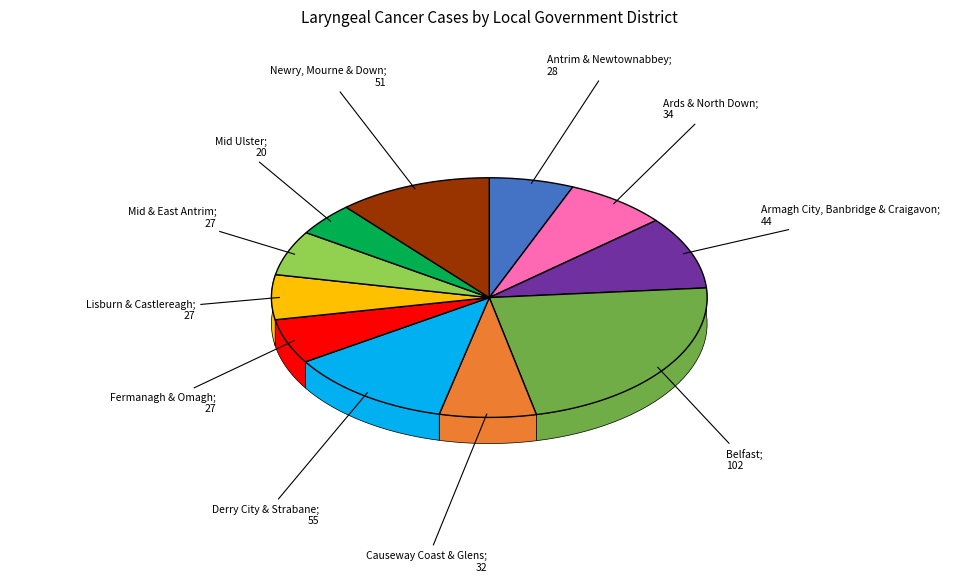

Count the number of slices in the pie.

11